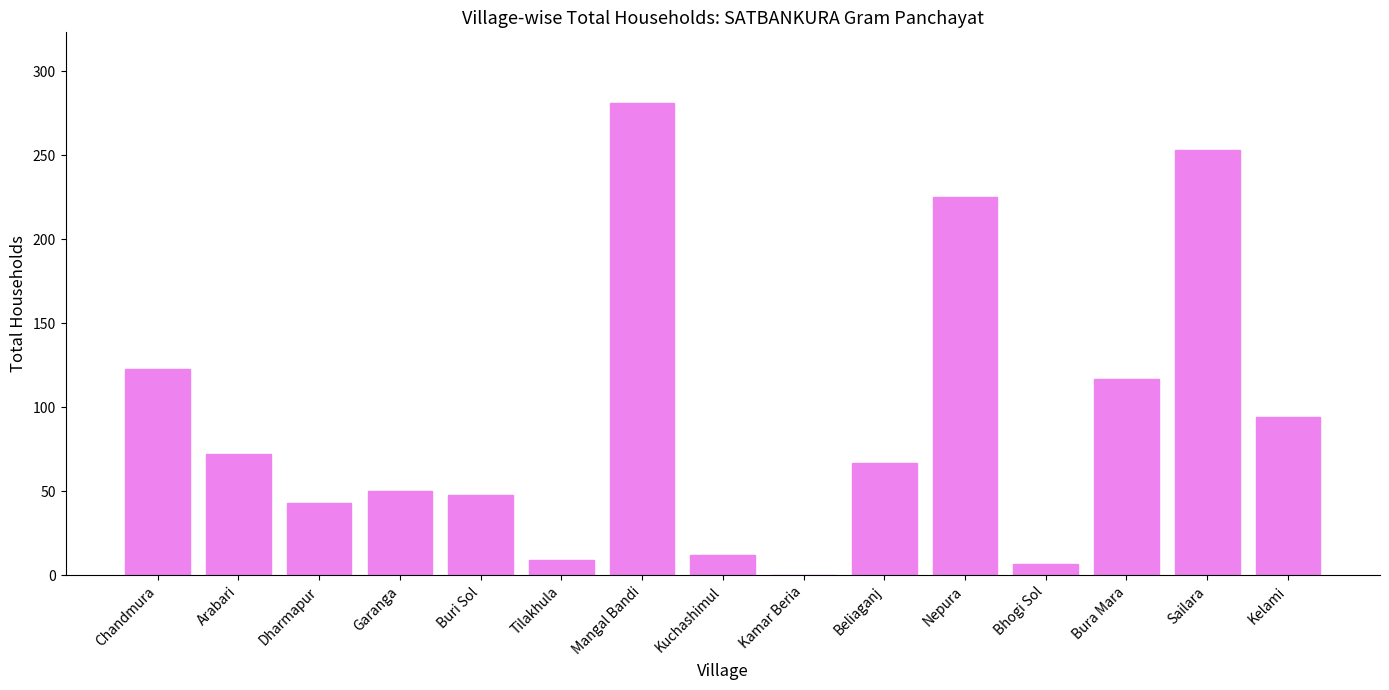

True or false: the data shows 253 at Sailara.

True